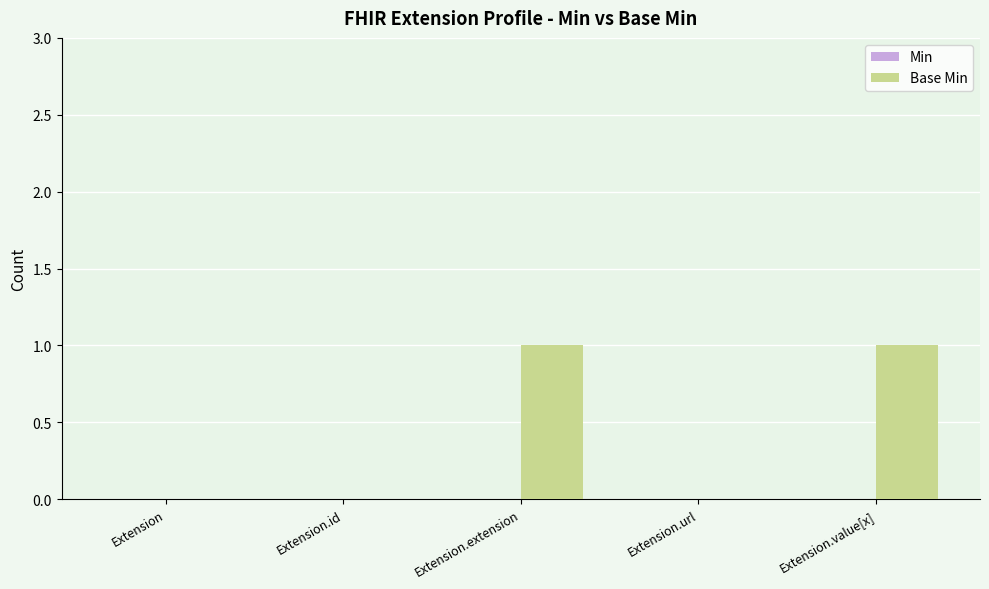

Between Extension.value[x] and Extension.url, which is larger?

Extension.value[x]